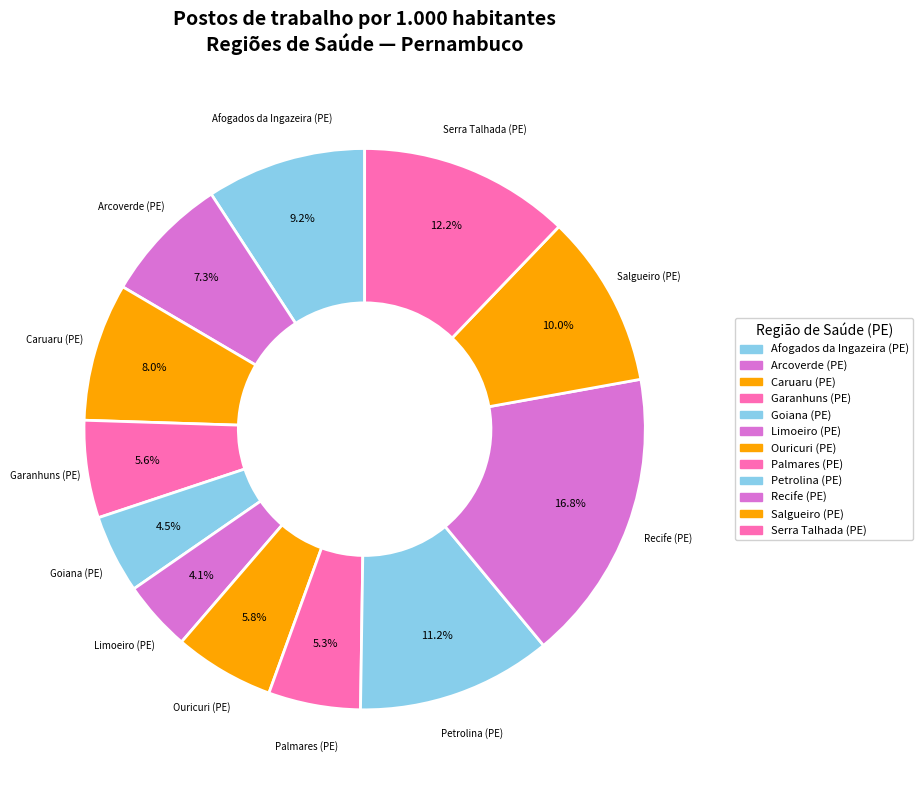

Does any single category account for the majority?

No